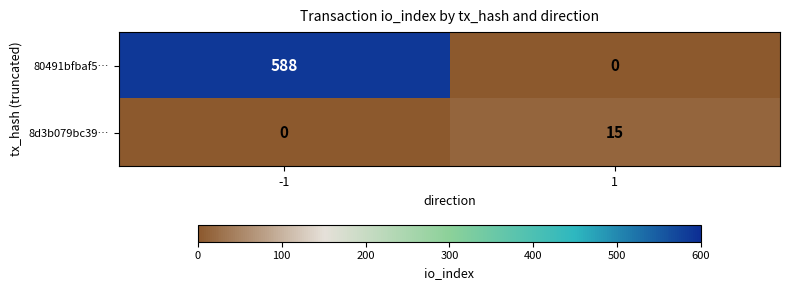

Read the 8d3b079bc39… value at 1.

15